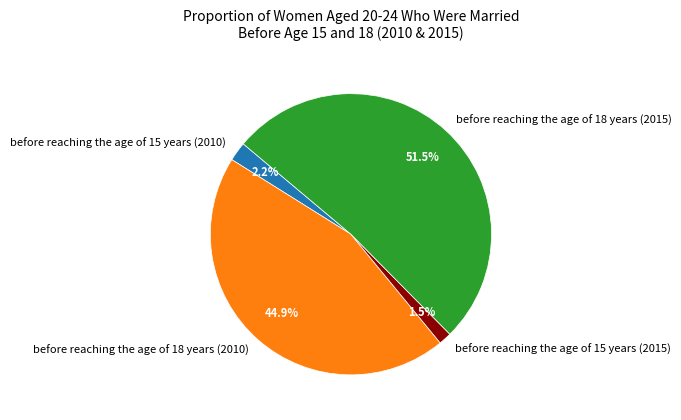

Combined, do before reaching the age of 15 years (2015) and before reaching the age of 18 years (2015) account for over 50%?

Yes